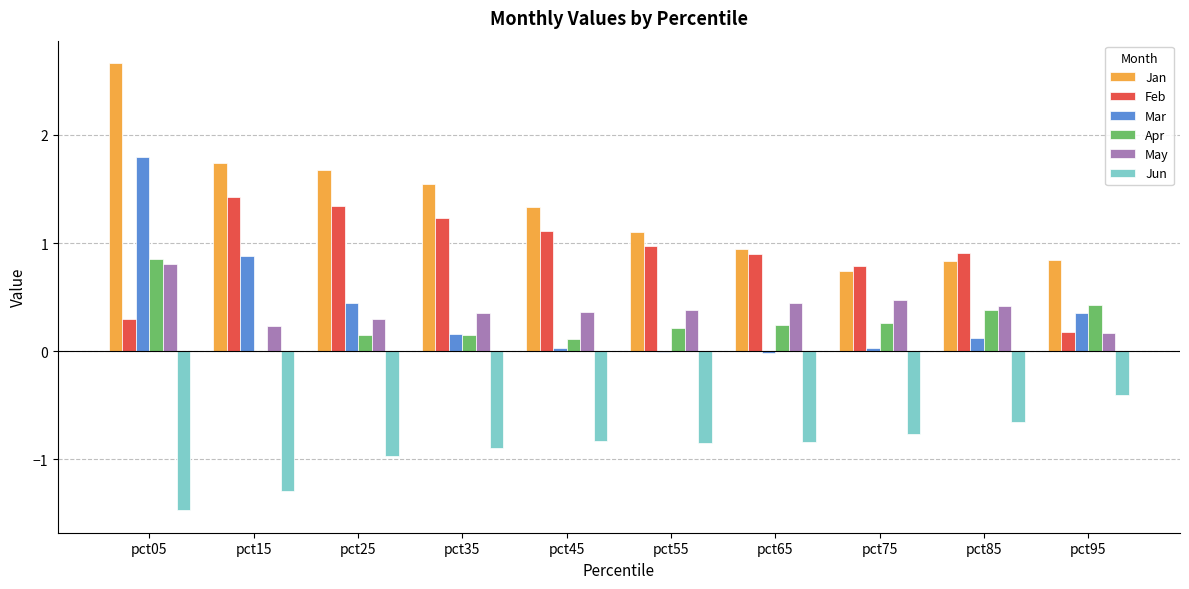

At which label does Mar reach its peak?

pct05